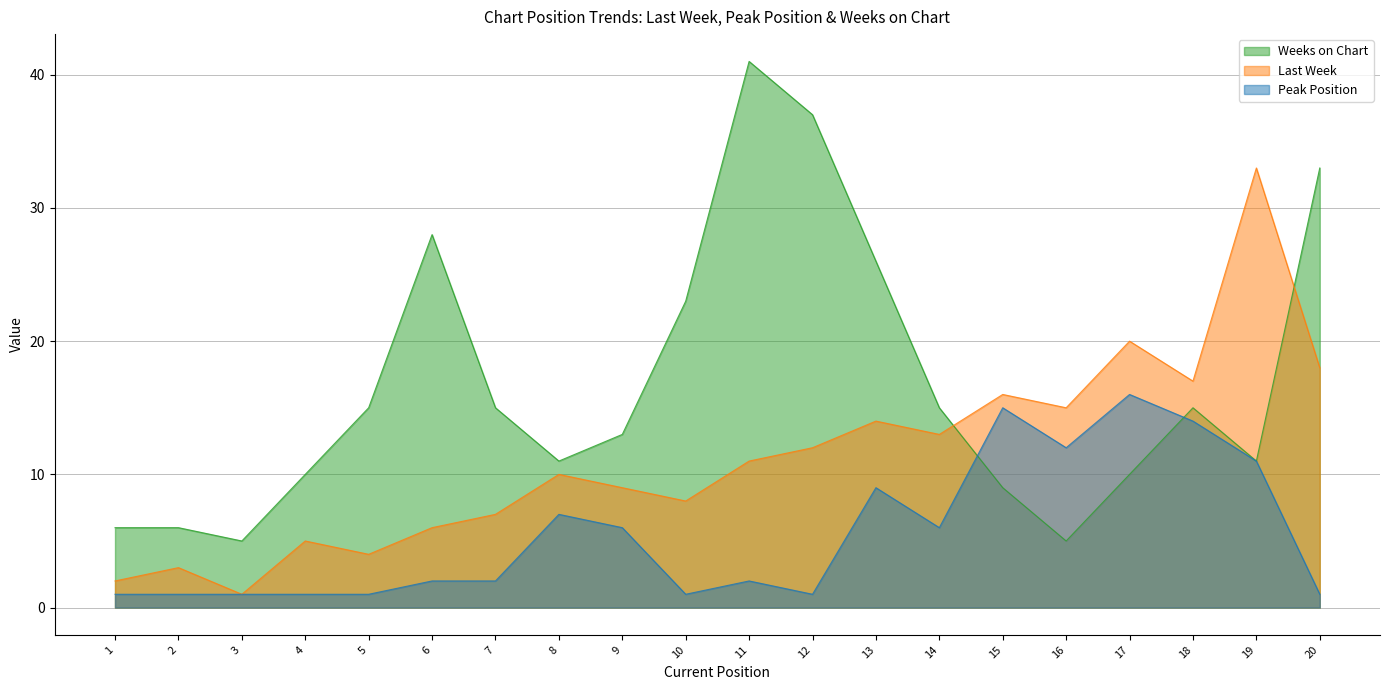

What is the total value across all series at 2?

10